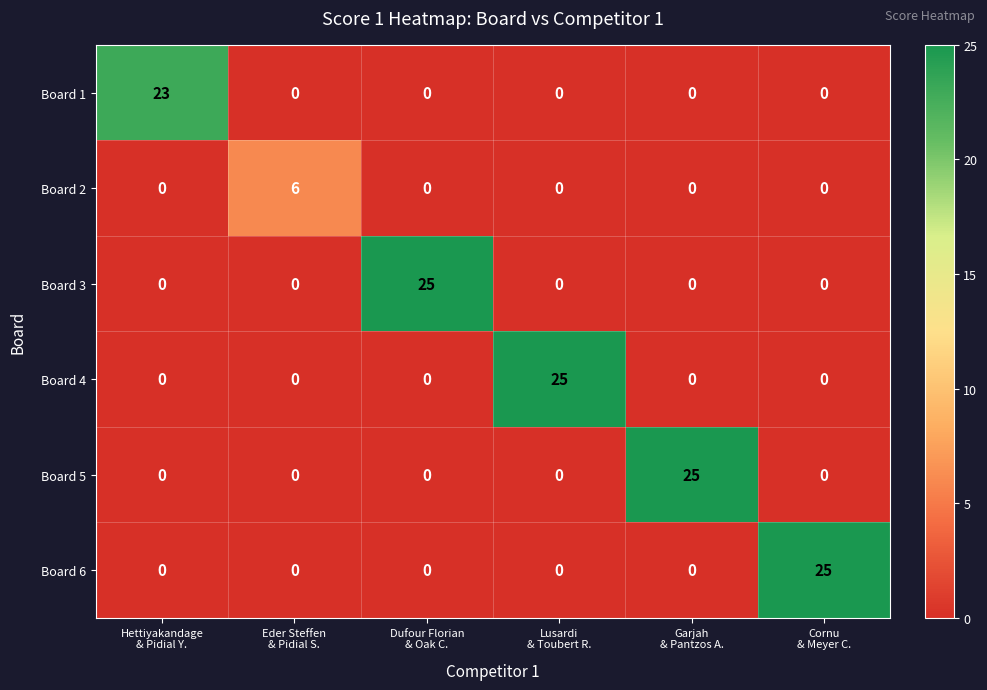

What is the sum of all Board 1 values?

23